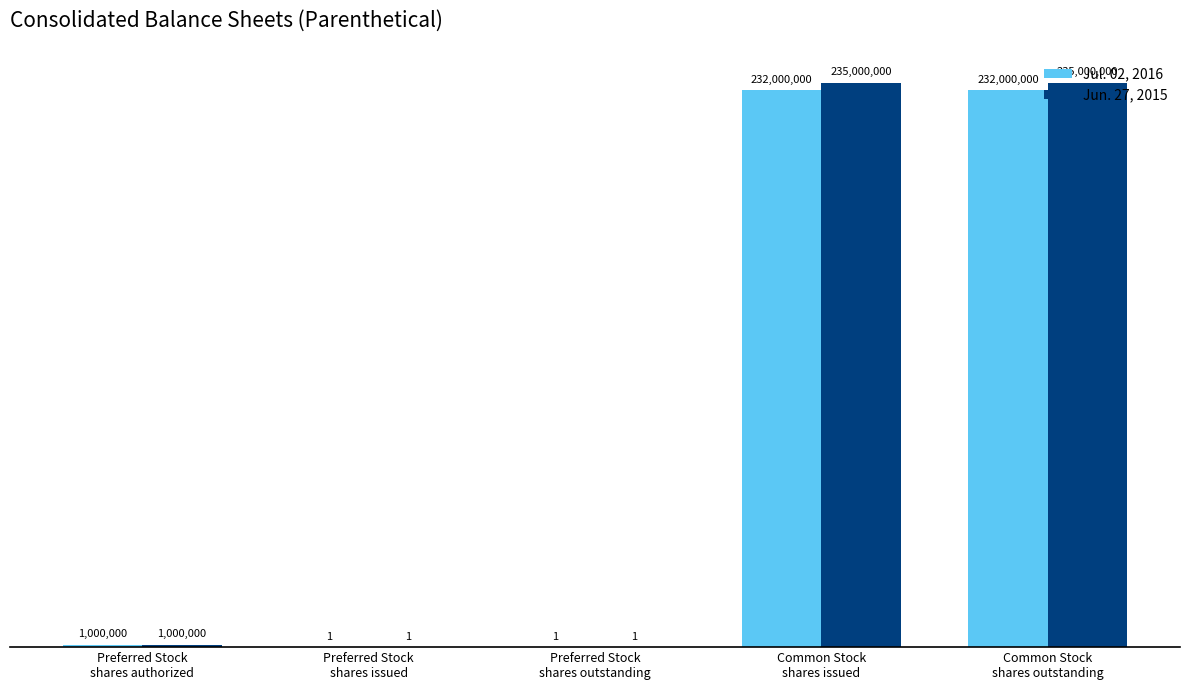

Rank the series by their maximum value, from highest to lowest.

Jun. 27, 2015, Jul. 02, 2016